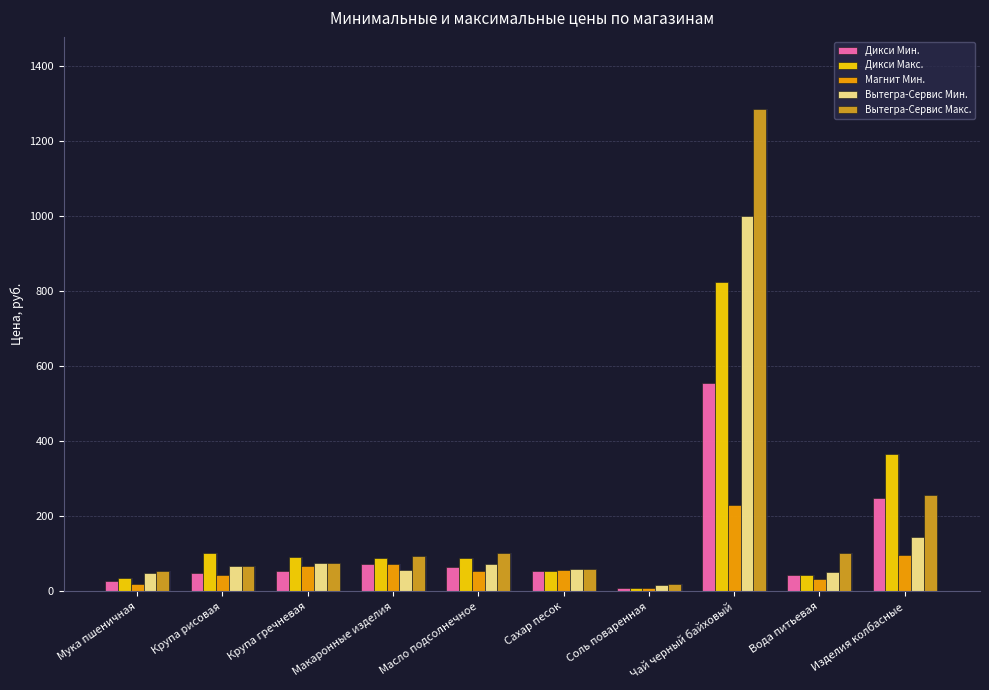

Reading right to left, transcribe all the data shown in this chart.

Дикси Мин.: Изделия колбасные=249.7	Вода питьевая=44.0	Чай черный байховый=555.6	Соль поваренная=7.9	Сахар песок=54.6	Масло подсолнечное=66.0	Макаронные изделия=73.3	Крупа гречневая=55.4	Крупа рисовая=50.0	Мука пшеничная=29.0
Дикси Макс.: Изделия колбасные=366.0	Вода питьевая=44.0	Чай черный байховый=824.0	Соль поваренная=7.9	Сахар песок=54.6	Масло подсолнечное=90.0	Макаронные изделия=88.7	Крупа гречневая=91.1	Крупа рисовая=102.8	Мука пшеничная=35.0
Магнит Мин.: Изделия колбасные=95.8	Вода питьевая=33.5	Чай черный байховый=230.7	Соль поваренная=8.7	Сахар песок=58.2	Масло подсолнечное=55.2	Макаронные изделия=72.6	Крупа гречневая=68.2	Крупа рисовая=42.9	Мука пшеничная=19.5
Вытегра-Сервис Мин.: Изделия колбасные=145.0	Вода питьевая=52.0	Чай черный байховый=1000.0	Соль поваренная=18.0	Сахар песок=60.0	Масло подсолнечное=73.0	Макаронные изделия=57.8	Крупа гречневая=75.6	Крупа рисовая=68.9	Мука пшеничная=48.0
Вытегра-Сервис Макс.: Изделия колбасные=258.0	Вода питьевая=102.0	Чай черный байховый=1284.0	Соль поваренная=19.0	Сахар песок=60.0	Масло подсолнечное=103.0	Макаронные изделия=93.3	Крупа гречневая=75.6	Крупа рисовая=68.9	Мука пшеничная=55.0